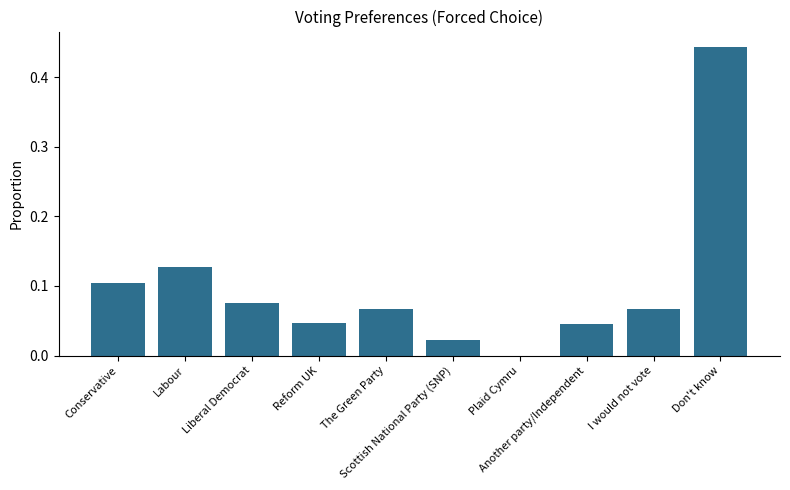

What is the label of the 3rd bar from the right?

Another party/Independent